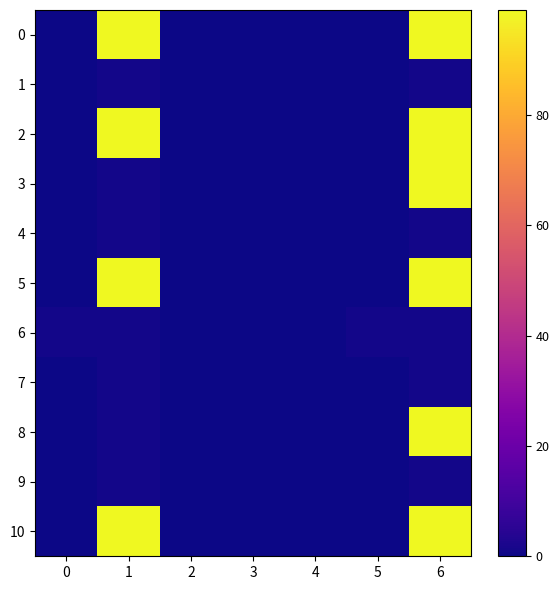

Reading left to right, extract all data points from this chart.

0: 0=0	1=99	2=0	3=0	4=0	5=0	6=99
1: 0=0	1=1	2=0	3=0	4=0	5=0	6=1
2: 0=0	1=99	2=0	3=0	4=0	5=0	6=99
3: 0=0	1=1	2=0	3=0	4=0	5=0	6=99
4: 0=0	1=1	2=0	3=0	4=0	5=0	6=1
5: 0=0	1=99	2=0	3=0	4=0	5=0	6=99
6: 0=1	1=1	2=0	3=0	4=0	5=1	6=1
7: 0=0	1=1	2=0	3=0	4=0	5=0	6=1
8: 0=0	1=1	2=0	3=0	4=0	5=0	6=99
9: 0=0	1=1	2=0	3=0	4=0	5=0	6=1
10: 0=0	1=99	2=0	3=0	4=0	5=0	6=99